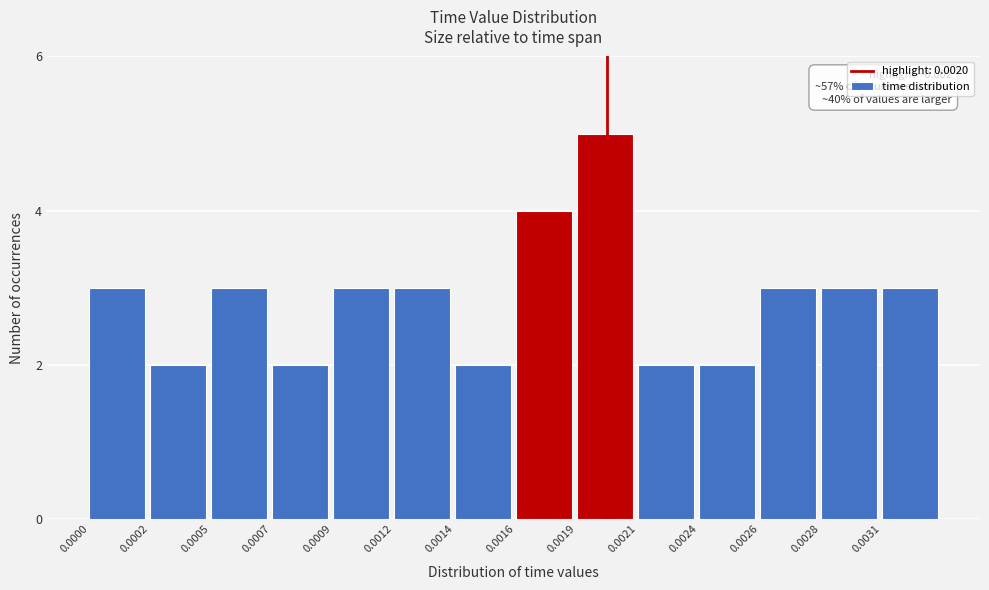

Reading right to left, list all the values displayed in this chart.

3	3	3	2	2	5	4	2	3	3	2	3	2	3